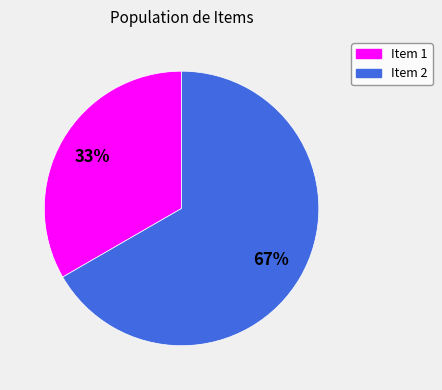

Approximately how many times larger is the value at Item 2 compared to Item 1?

2.0